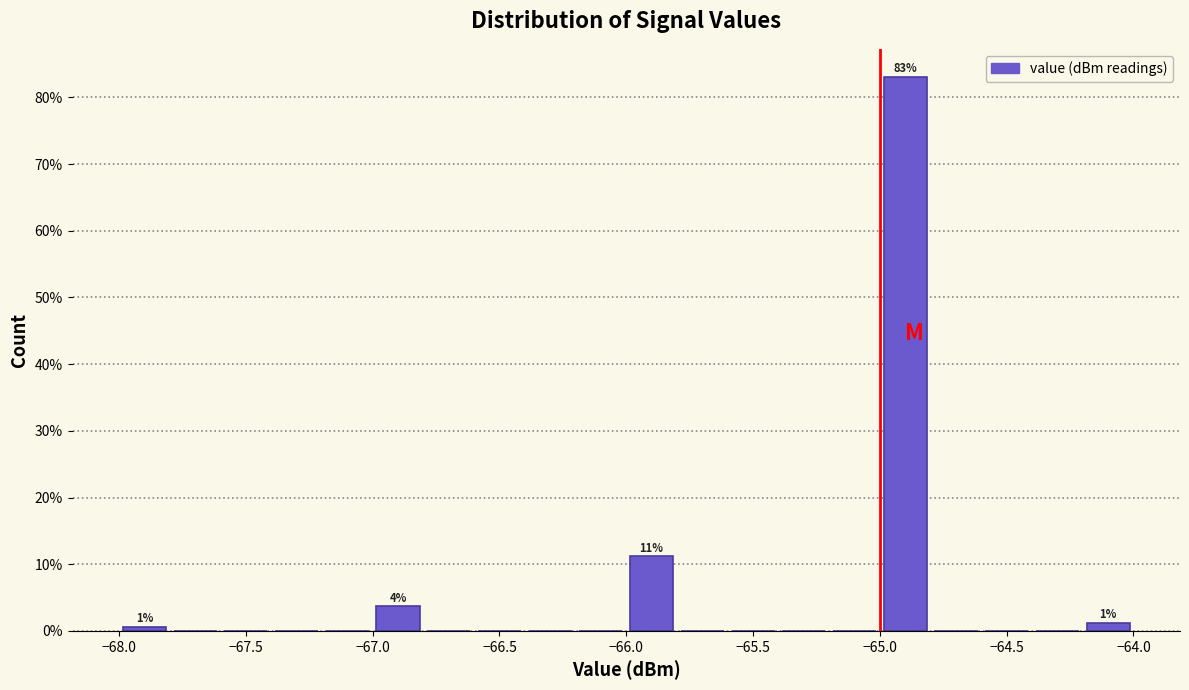

Which range on the x-axis has the tallest bar?

-65.0 to -64.8